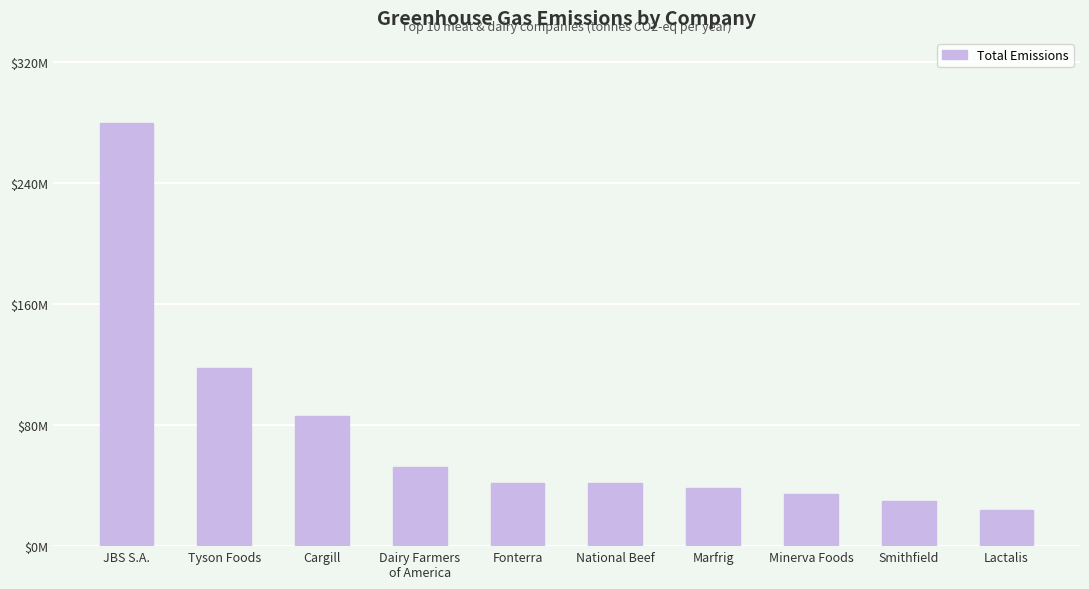

Rank the categories by value from highest to lowest.

JBS S.A., Tyson Foods, Cargill, Dairy Farmers
of America, Fonterra, National Beef, Marfrig, Minerva Foods, Smithfield, Lactalis